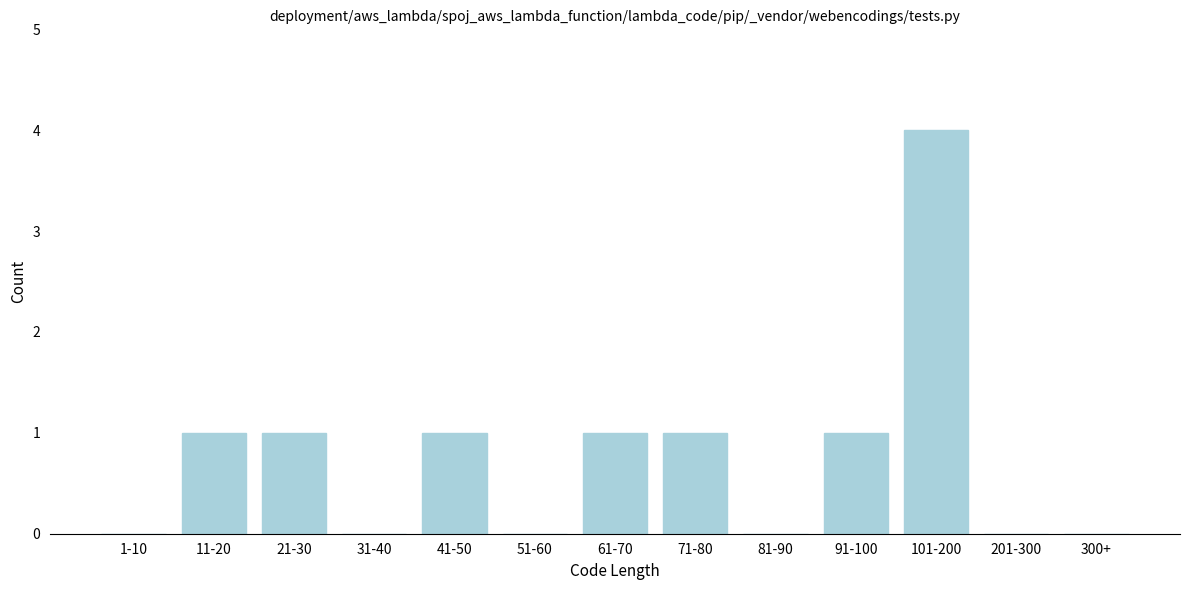

Reading right to left, transcribe all the data shown in this chart.

300+=0	201-300=0	101-200=4	91-100=1	81-90=0	71-80=1	61-70=1	51-60=0	41-50=1	31-40=0	21-30=1	11-20=1	1-10=0